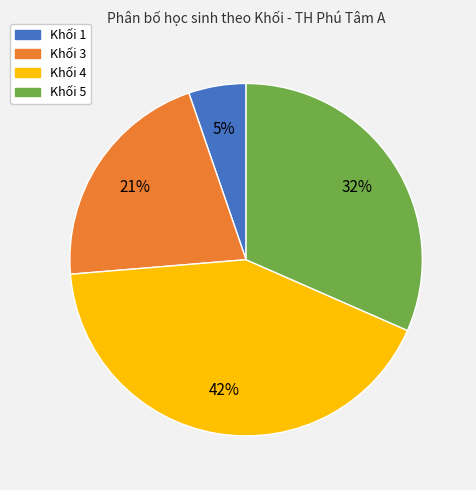

Between Khối 5 and Khối 4, which is larger?

Khối 4